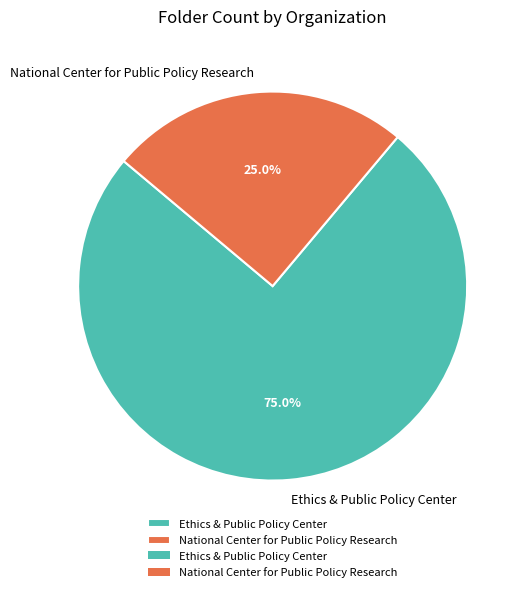

What is the largest slice in the pie chart?

Ethics & Public Policy Center